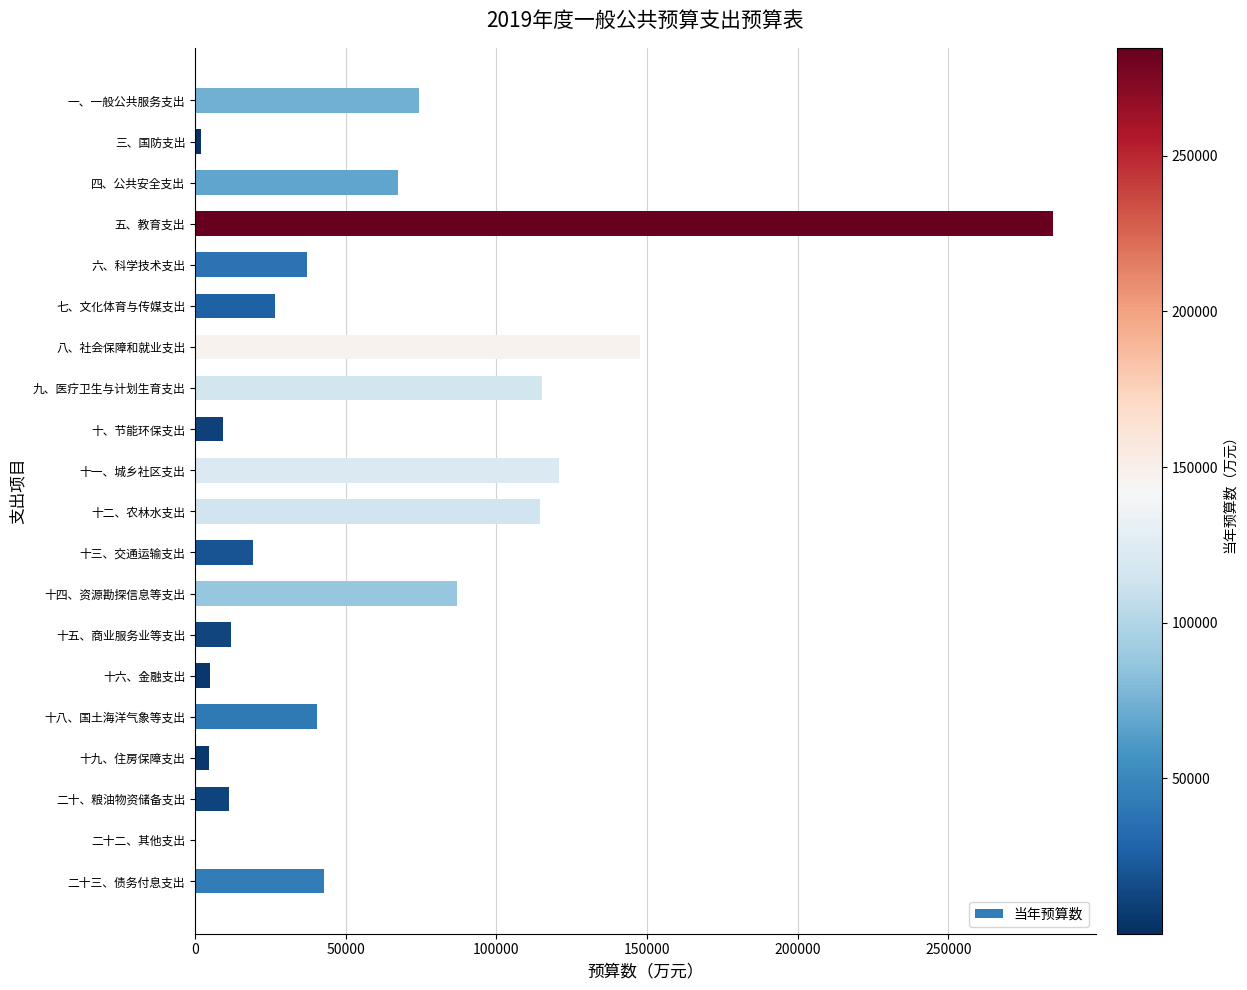

What is the change in value from 十、节能环保支出 to 九、医疗卫生与计划生育支出?

+105914